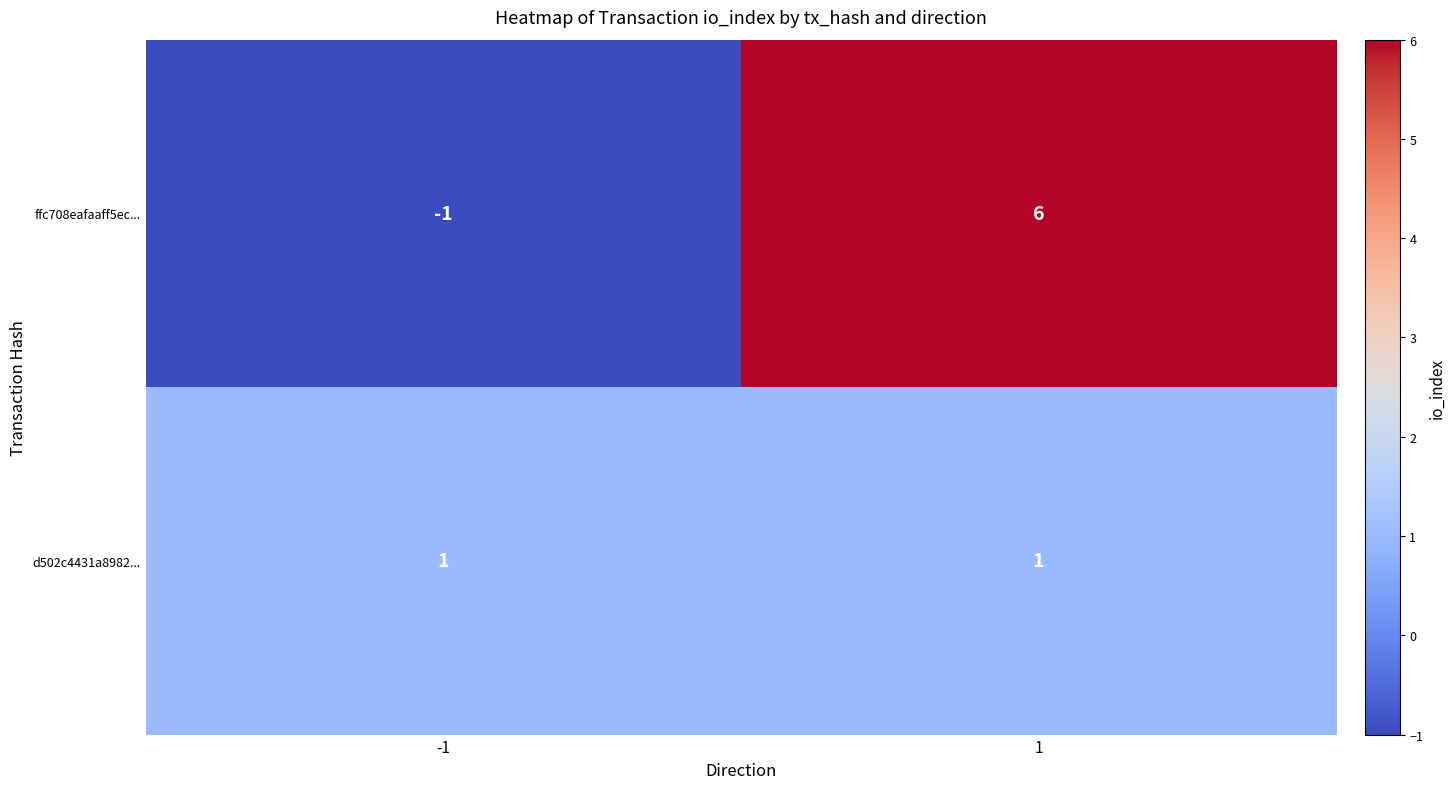

List the series in order of their overall mean, highest first.

ffc708eafaaff5ec..., d502c4431a8982...